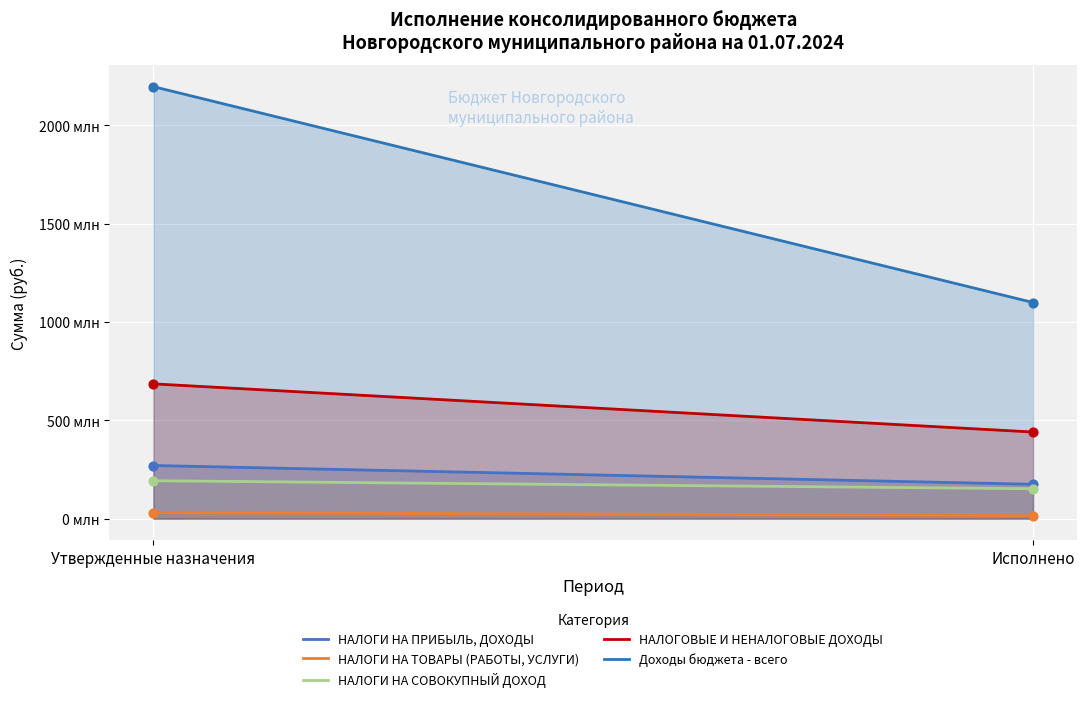

What is the total value across all series at Утвержденные назначения?

3374843744.3